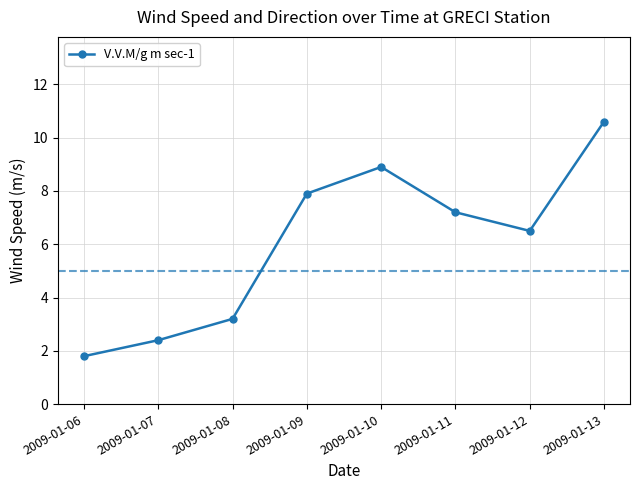

What is the maximum value shown in the chart?

10.6